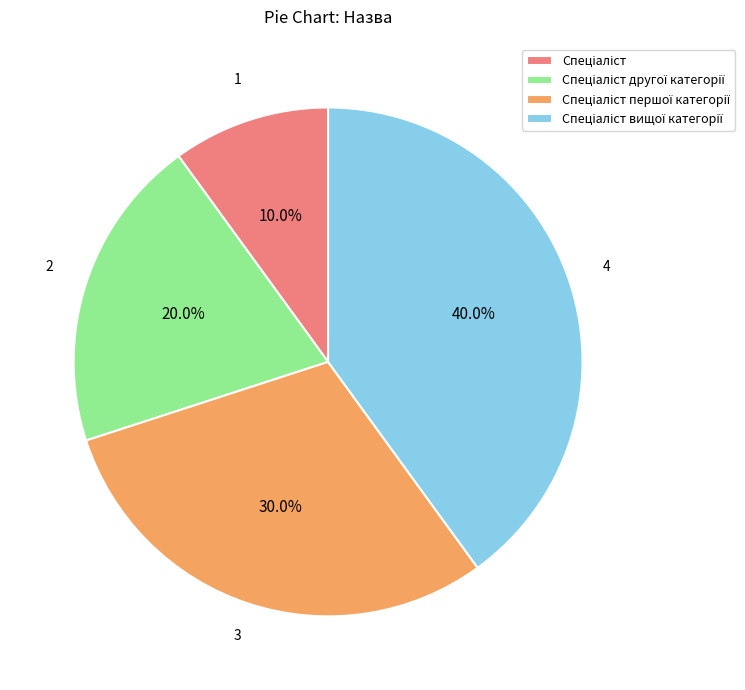

Is there a majority slice in this chart?

No